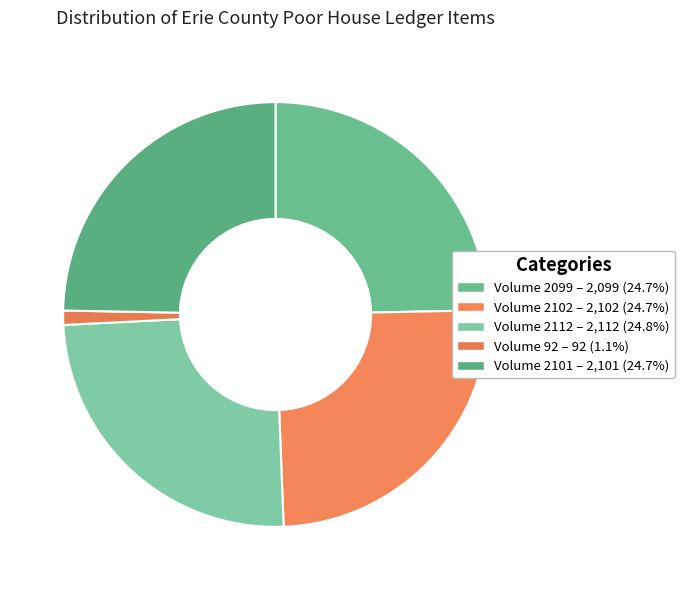

Does Volume 2101 represent more than half of the total?

No